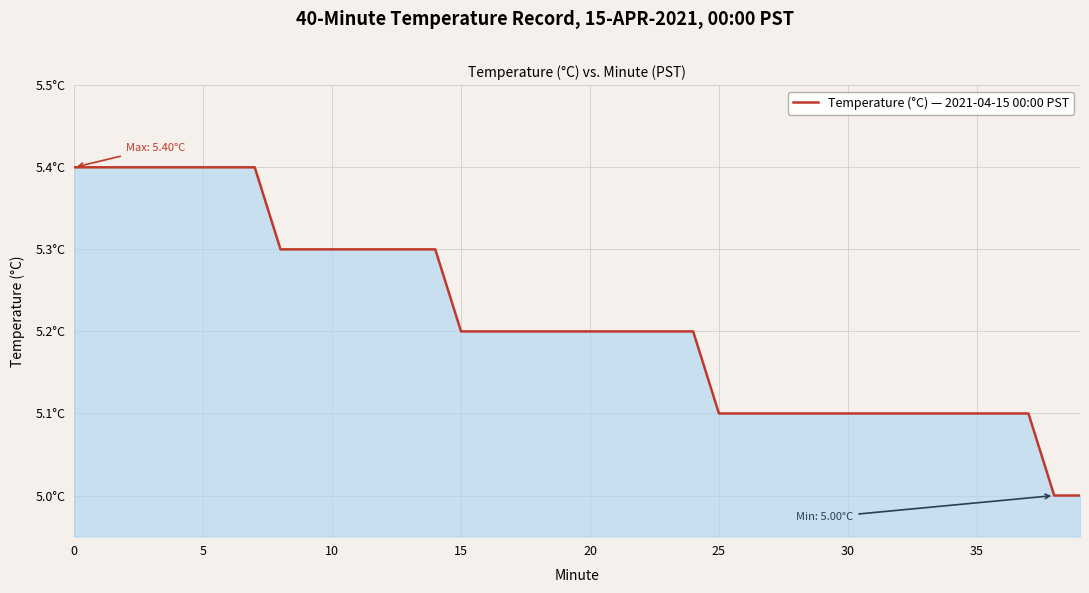

At which label is the value closest to 5?

38